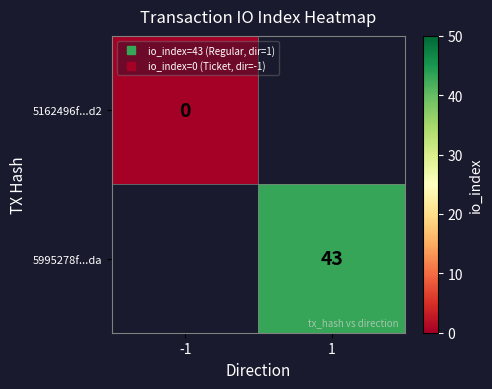

Rank the series at 1 from highest to lowest value.

5162496f...d2, 5995278f...da